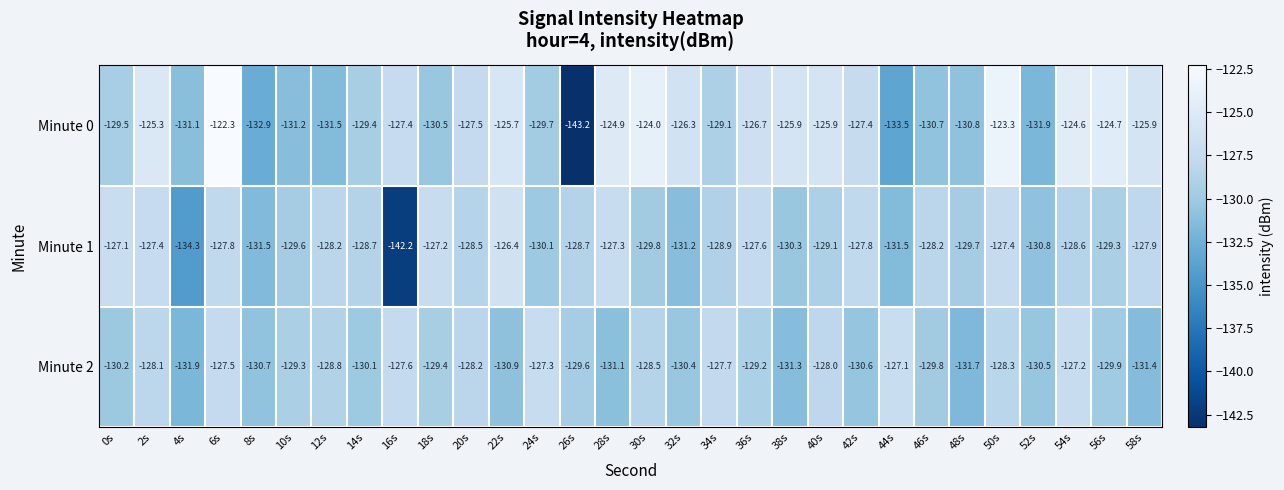

What is the total value across all series at 42s?

-385.8